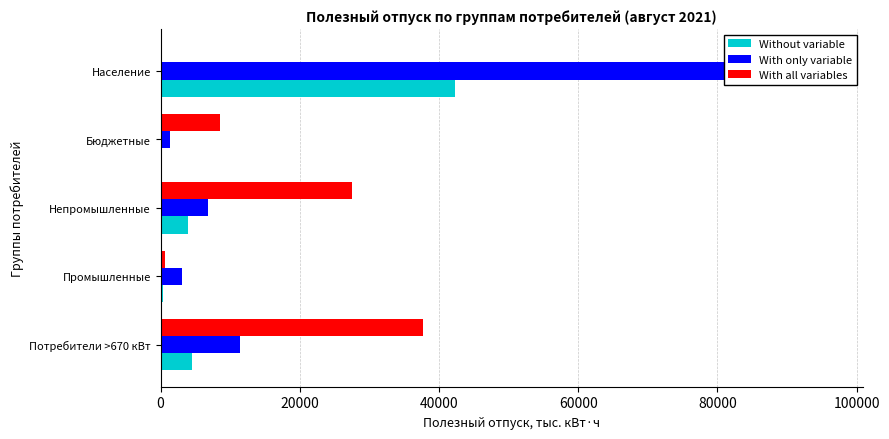

How many series are shown in this chart?

3